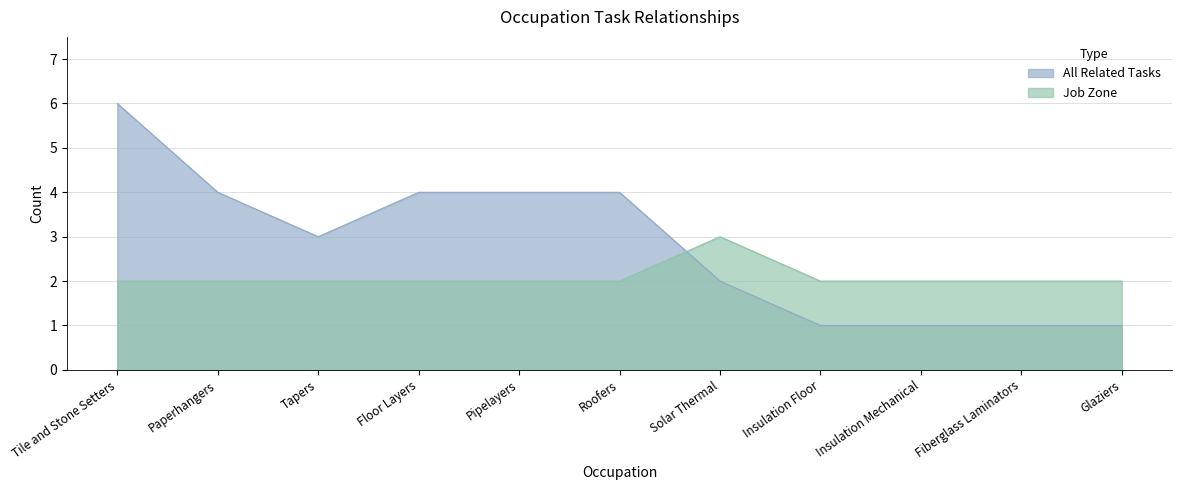

What is the total value across all series at Insulation Mechanical?

3